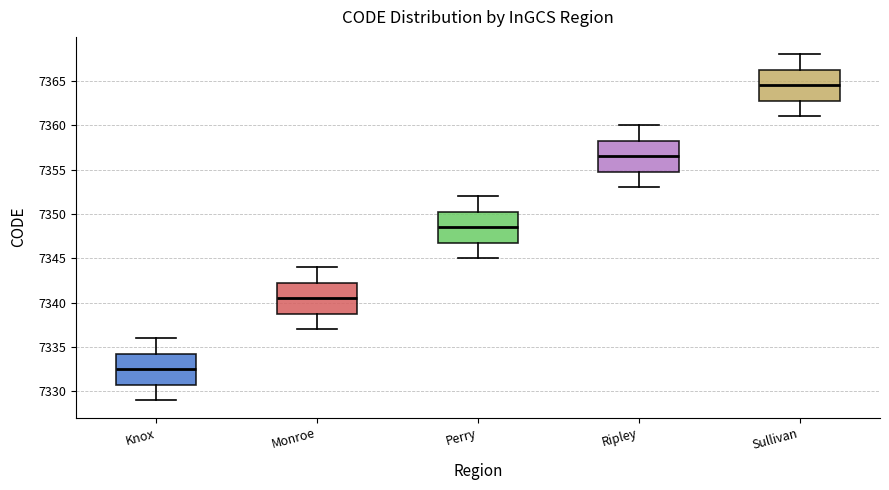

Which box's median line is the lowest?

Knox